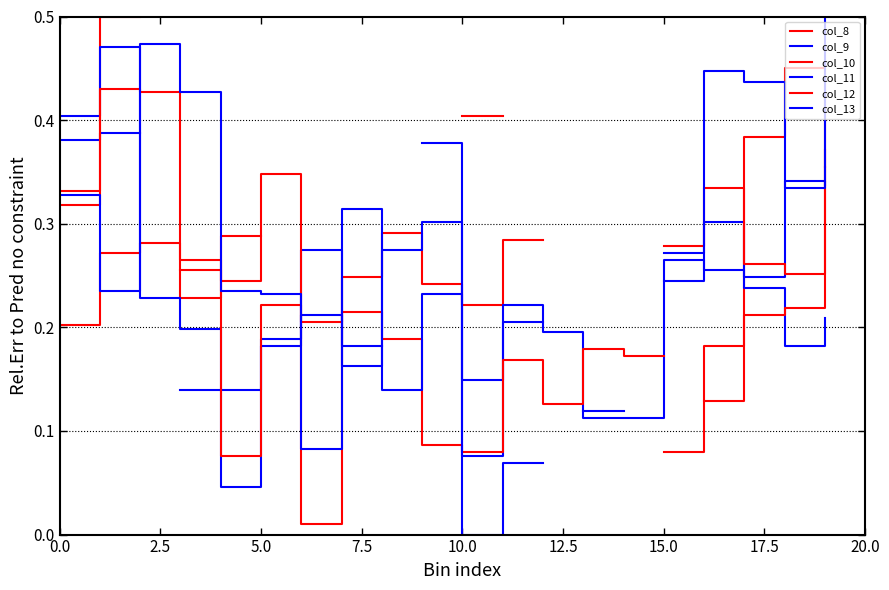

What are all the series names shown in the legend?

col_8, col_9, col_10, col_11, col_12, col_13